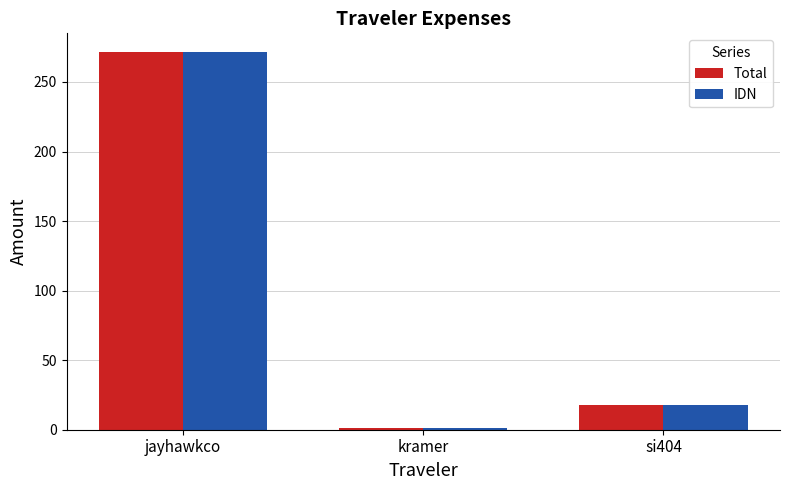

The value of IDN at kramer is 1.4. True or false?

True